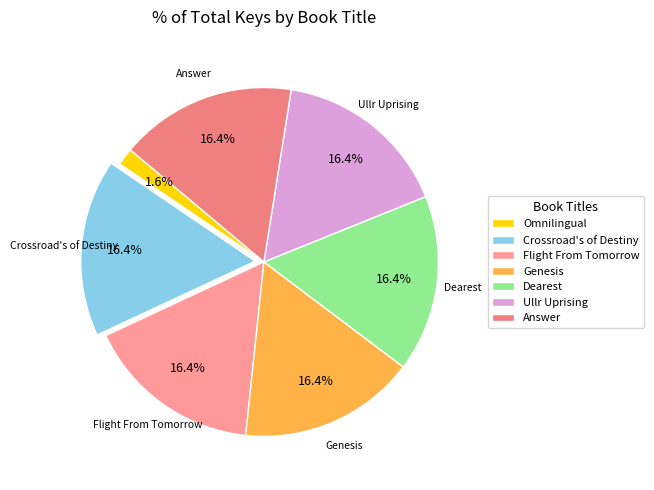

Is there any slice that represents more than half of the pie?

No